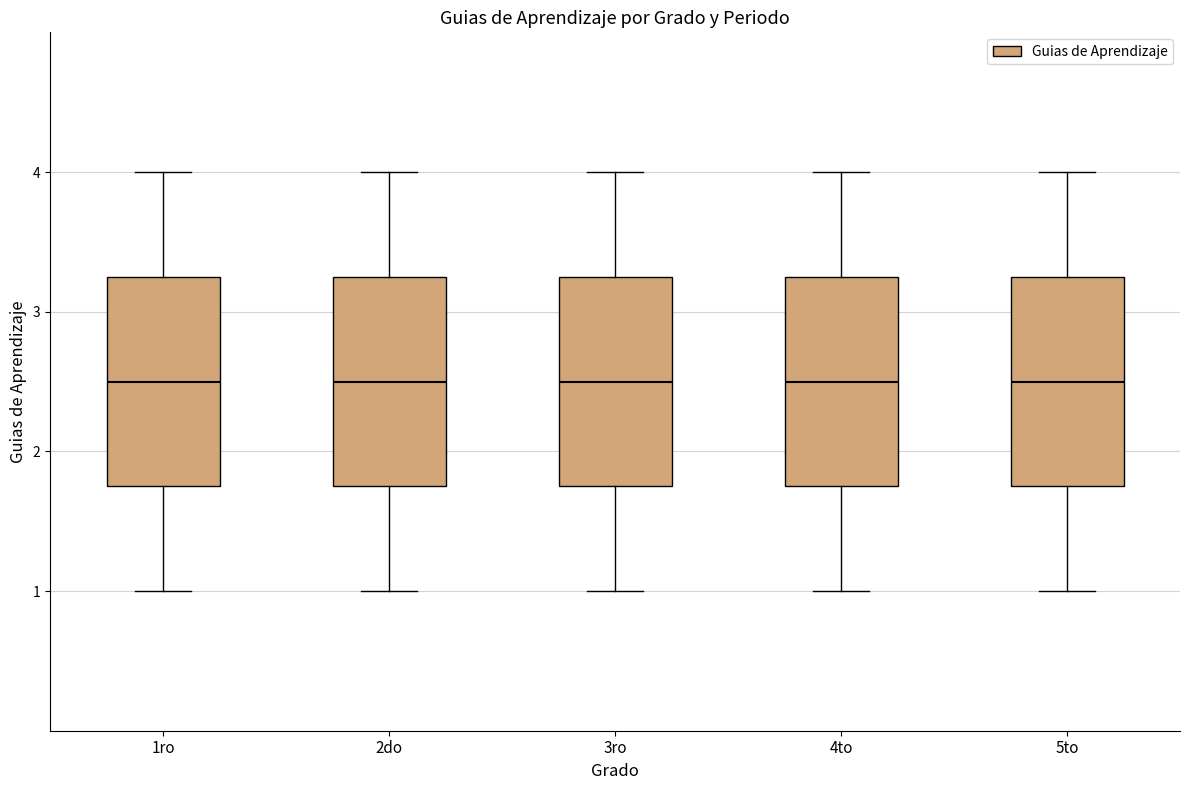

Reading left to right, read every box against the y-axis: the position of its median line, the range the box covers, and the ends of its whiskers. The values are not printed on the chart, so give them approximately, as read against the axis.

1ro: median 2.5, box 1.8 to 3.3, whiskers 1.0 to 4.0
2do: median 2.5, box 1.8 to 3.3, whiskers 1.0 to 4.0
3ro: median 2.5, box 1.8 to 3.3, whiskers 1.0 to 4.0
4to: median 2.5, box 1.8 to 3.3, whiskers 1.0 to 4.0
5to: median 2.5, box 1.8 to 3.3, whiskers 1.0 to 4.0